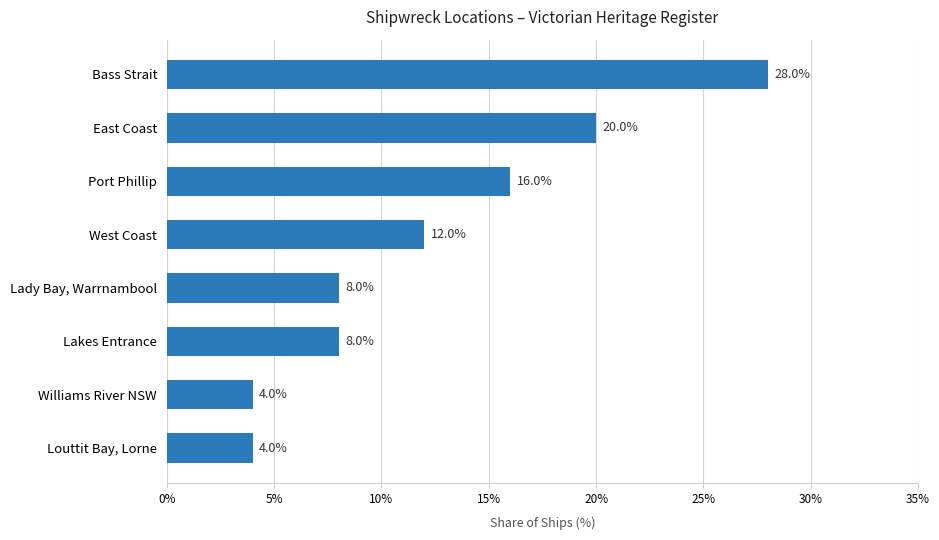

How many data points are less than 12?

4